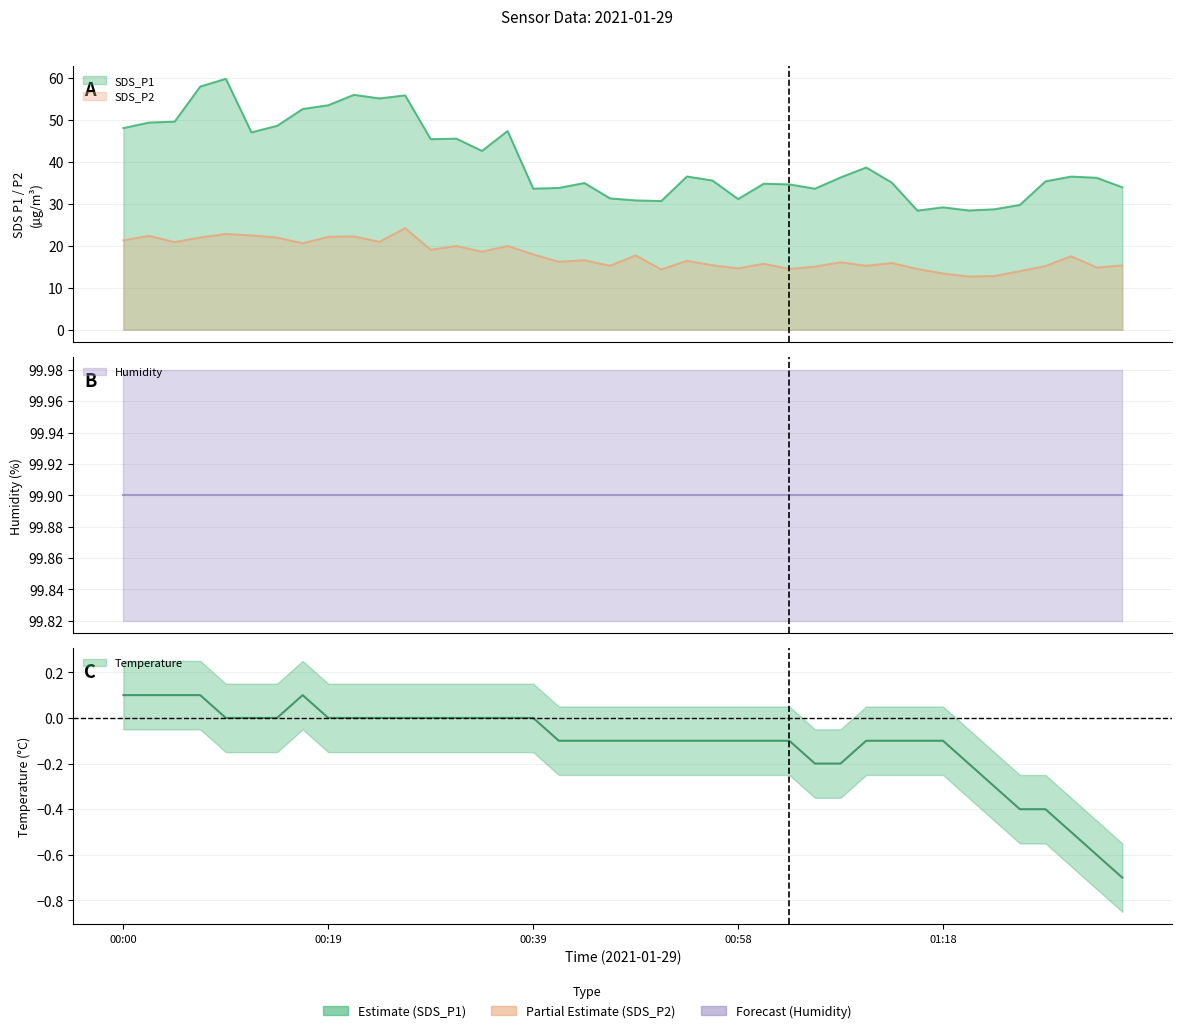

What is the label of the 33rd point from the right?

00:17